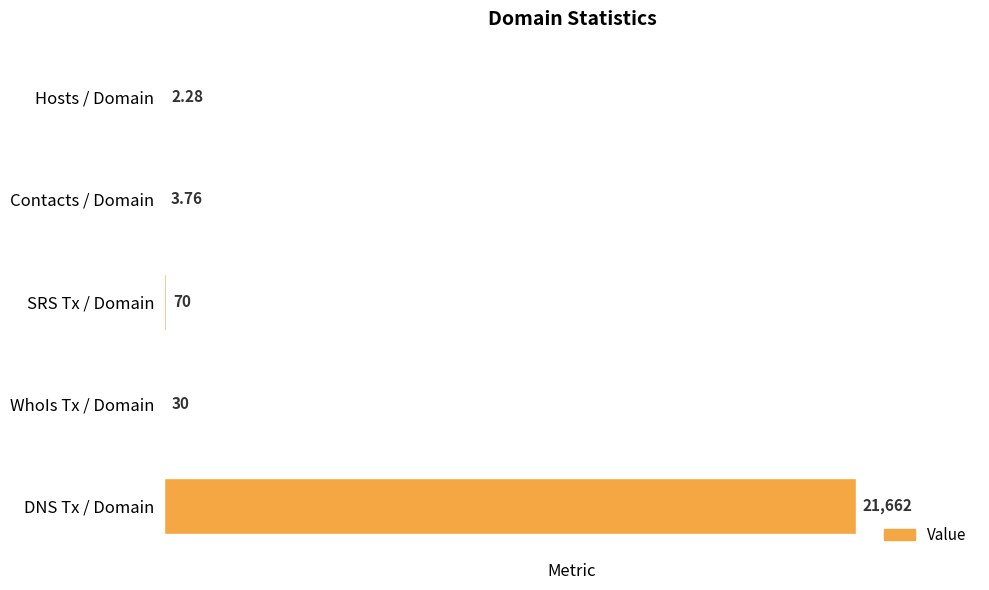

What is the sum of all values?

21768.0